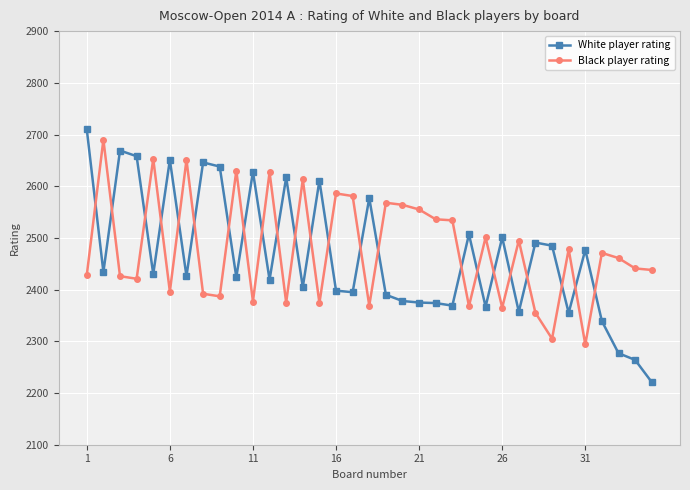

What is the difference between the maximum and second lowest values in the Black player rating series?

385